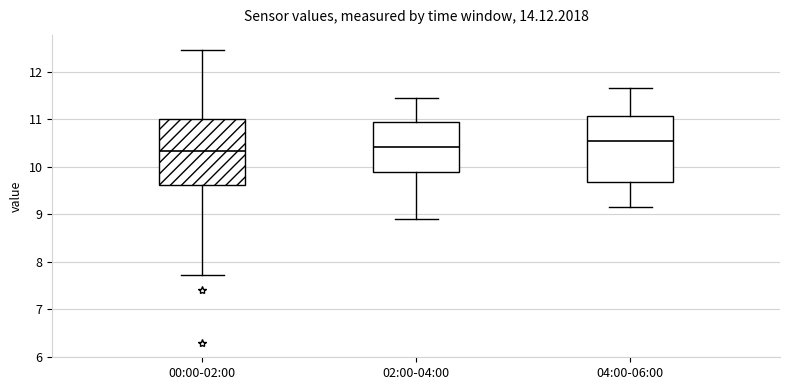

Reading left to right, read every box against the y-axis: the position of its median line, the range the box covers, and the ends of its whiskers. The values are not printed on the chart, so give them approximately, as read against the axis.

00:00-02:00: median 10.3, box 9.6 to 11.0, whiskers 7.7 to 12.5
02:00-04:00: median 10.4, box 9.9 to 11.0, whiskers 8.9 to 11.5
04:00-06:00: median 10.6, box 9.7 to 11.1, whiskers 9.2 to 11.7